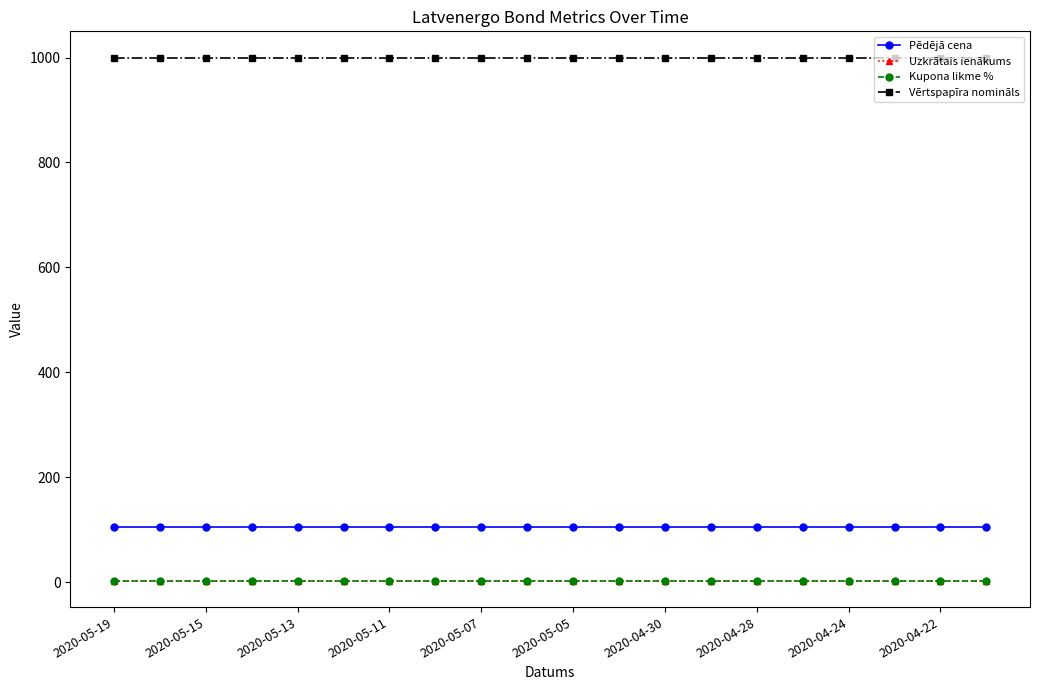

At how many categories does at least one series exceed 259?

20